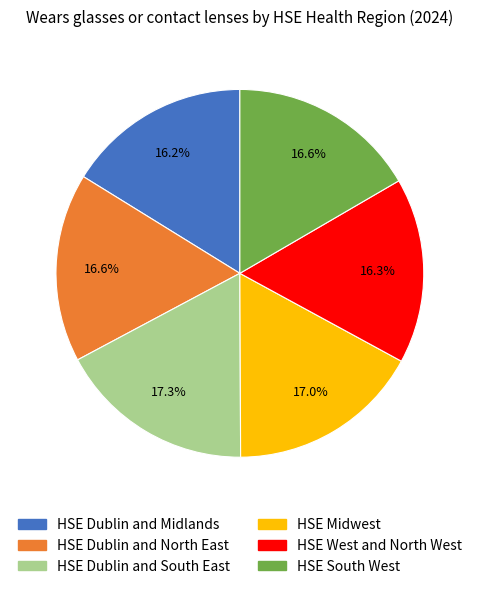

Between HSE West and North West and HSE Midwest, which is larger?

HSE Midwest